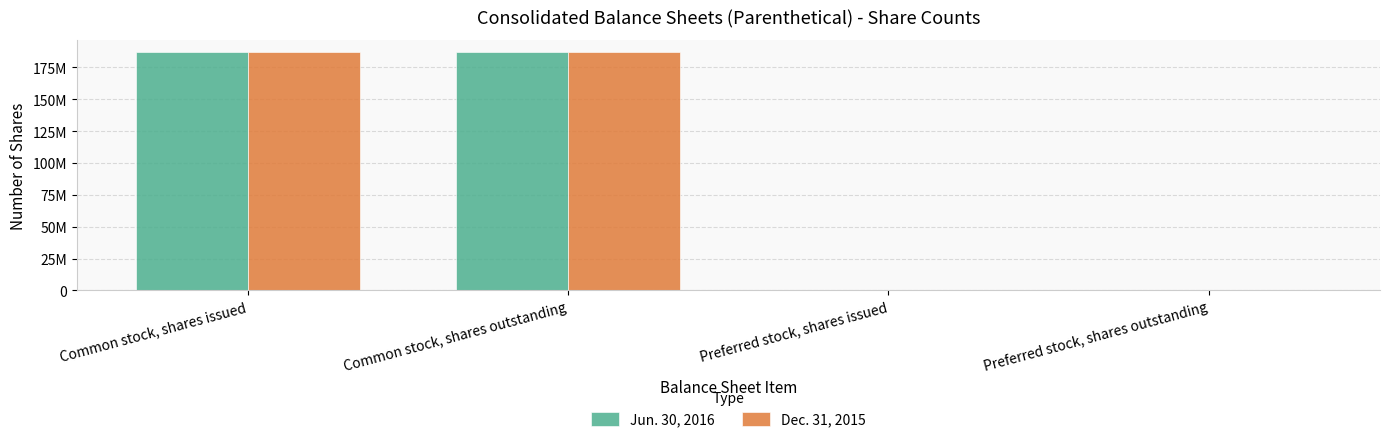

Reading left to right, extract all data points from this chart.

Jun. 30, 2016: Common stock, shares issued=187169947	Common stock, shares outstanding=186924004	Preferred stock, shares issued=0	Preferred stock, shares outstanding=0
Dec. 31, 2015: Common stock, shares issued=186924004	Common stock, shares outstanding=186924004	Preferred stock, shares issued=0	Preferred stock, shares outstanding=0